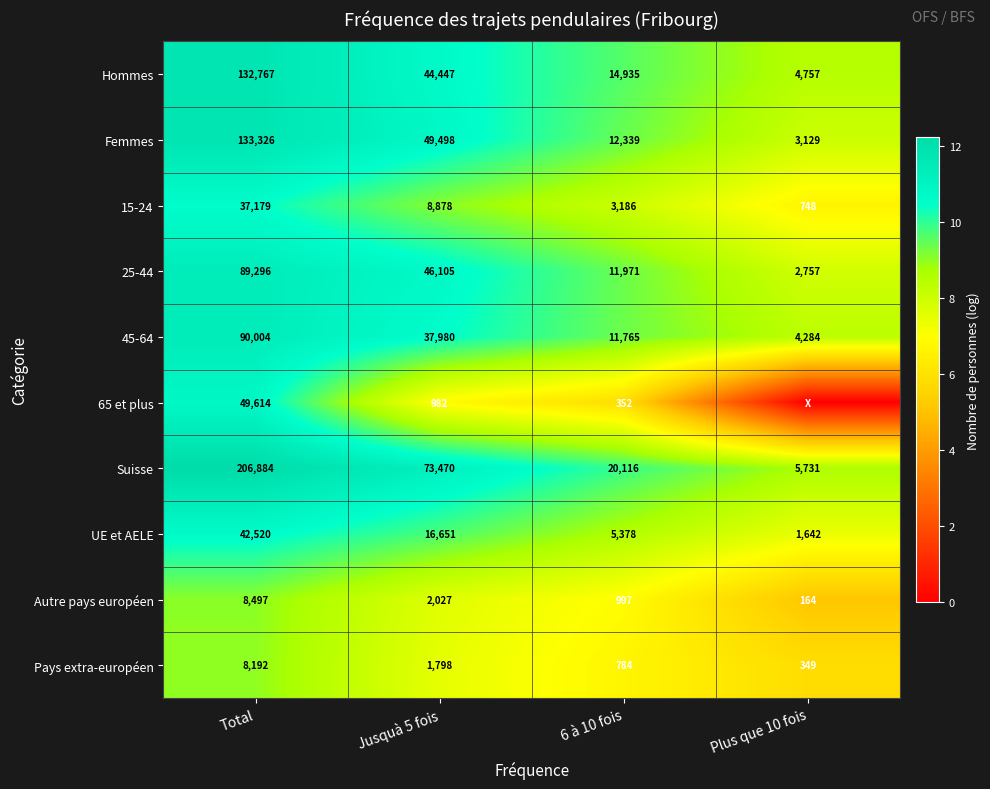

Rank the categories by Suisse value from lowest to highest.

Plus que 10 fois, 6 à 10 fois, Jusquà 5 fois, Total